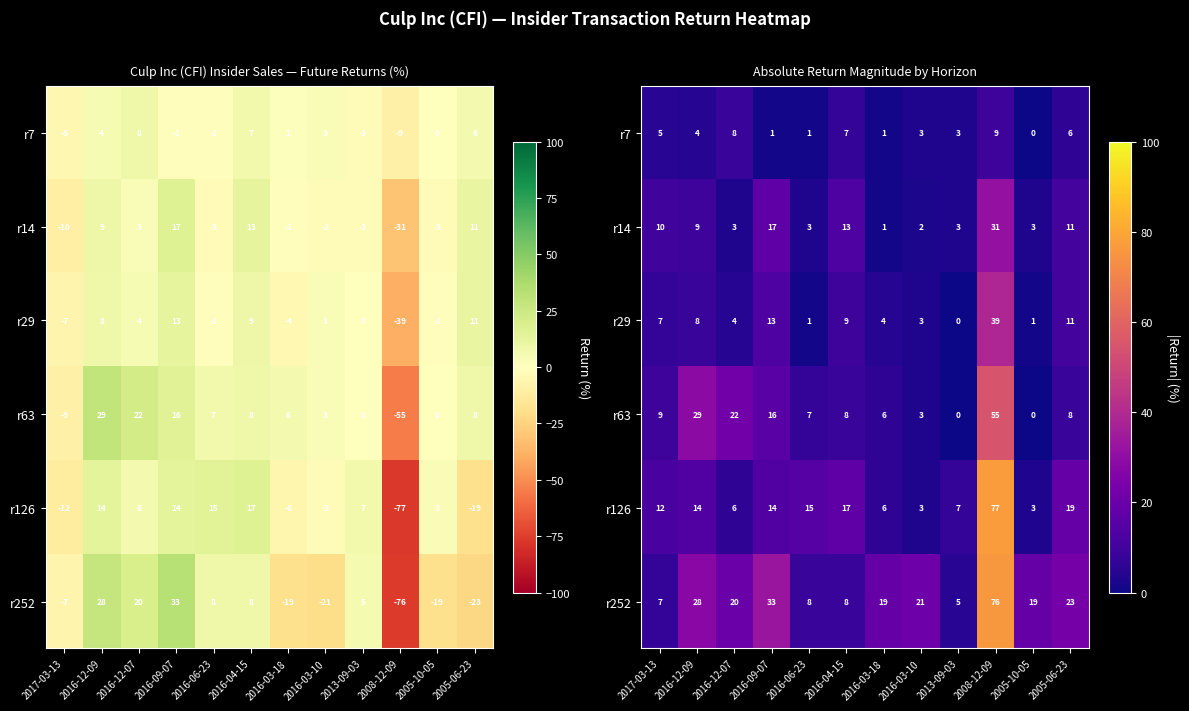

What is the sum of the r14 values at 2016-09-07 and 2016-04-15?

30